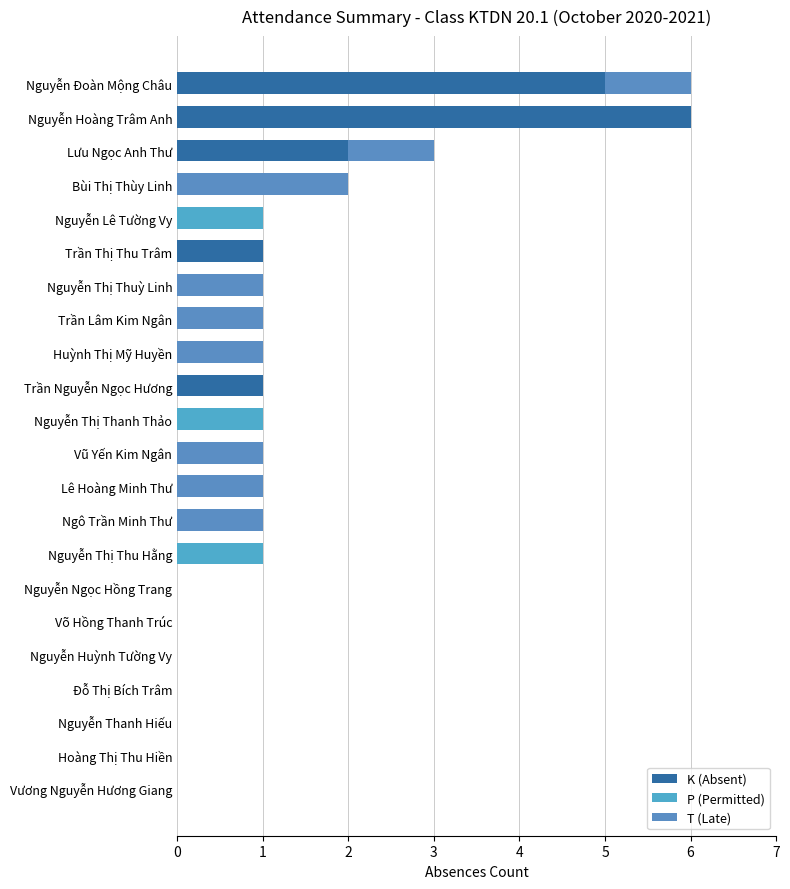

How many distinct data groups are displayed?

3